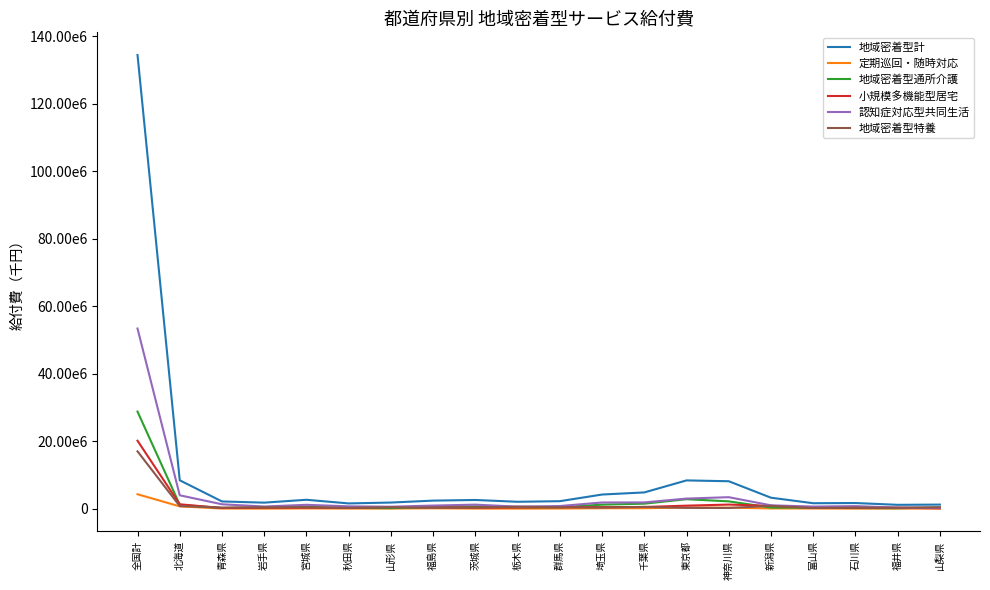

Which series has the largest total across all categories?

地域密着型計